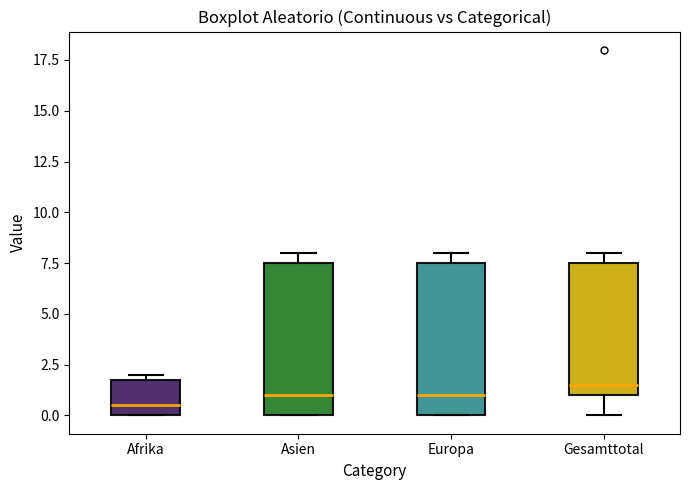

Where is the lower edge of the box for Europa on the y-axis? The values are not printed on the chart, so give them approximately, as read against the axis.

0.0